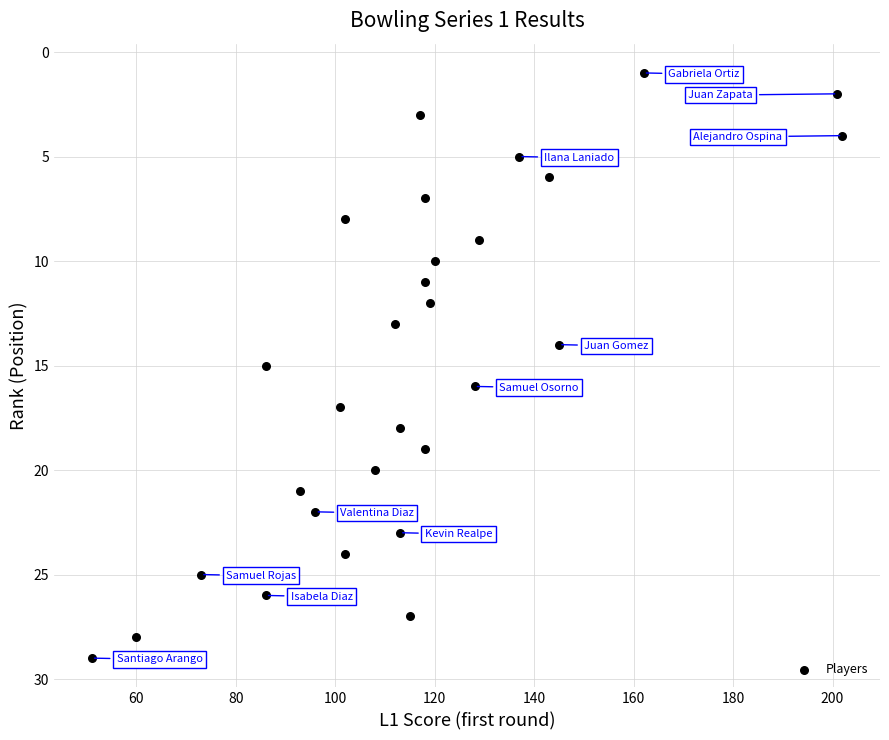

What is the range of Y values (max minus min)?

28